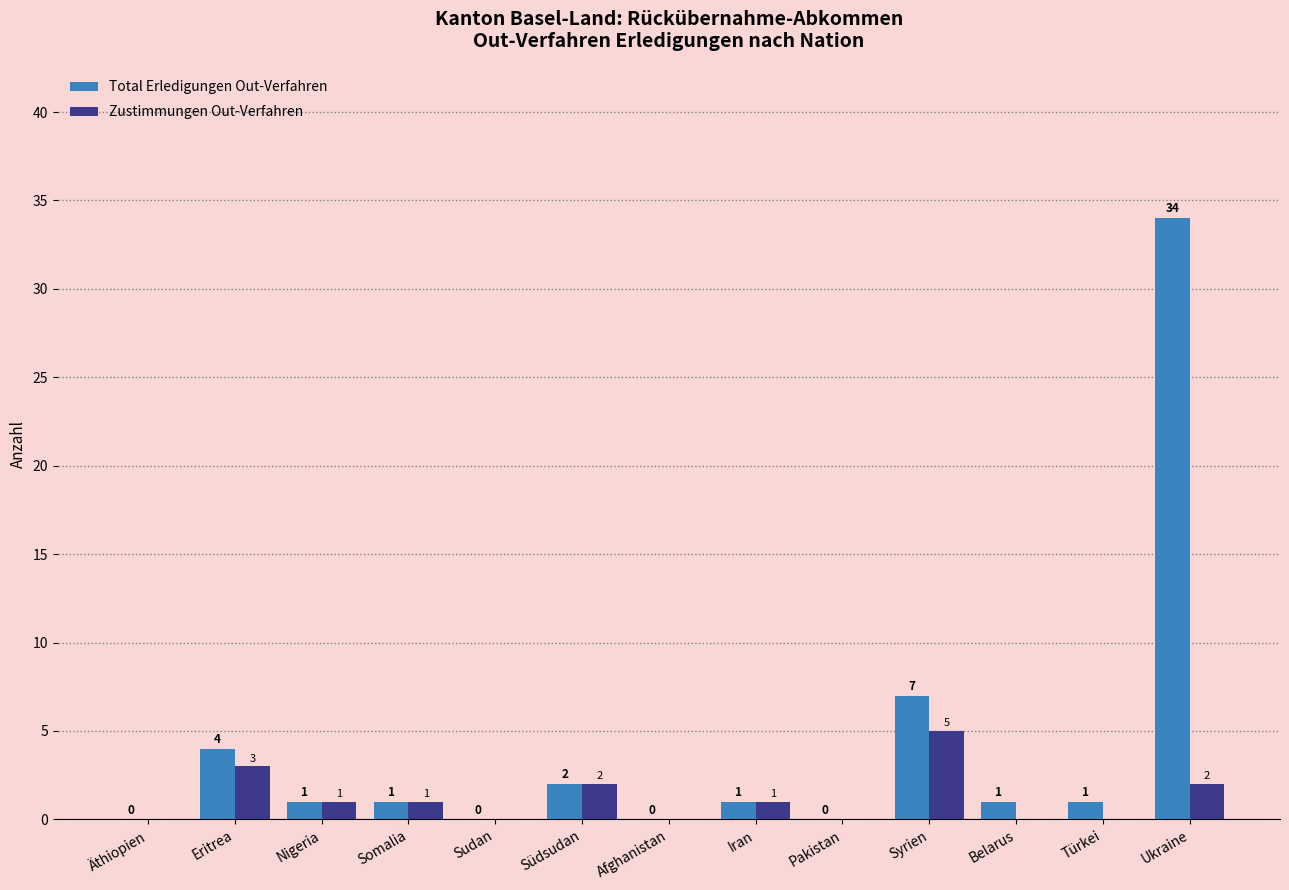

Reading left to right, list all the values displayed in this chart.

Total Erledigungen Out-Verfahren: Äthiopien=0	Eritrea=4	Nigeria=1	Somalia=1	Sudan=0	Südsudan=2	Afghanistan=0	Iran=1	Pakistan=0	Syrien=7	Belarus=1	Türkei=1	Ukraine=34
Zustimmungen Out-Verfahren: Äthiopien=0	Eritrea=3	Nigeria=1	Somalia=1	Sudan=0	Südsudan=2	Afghanistan=0	Iran=1	Pakistan=0	Syrien=5	Belarus=0	Türkei=0	Ukraine=2